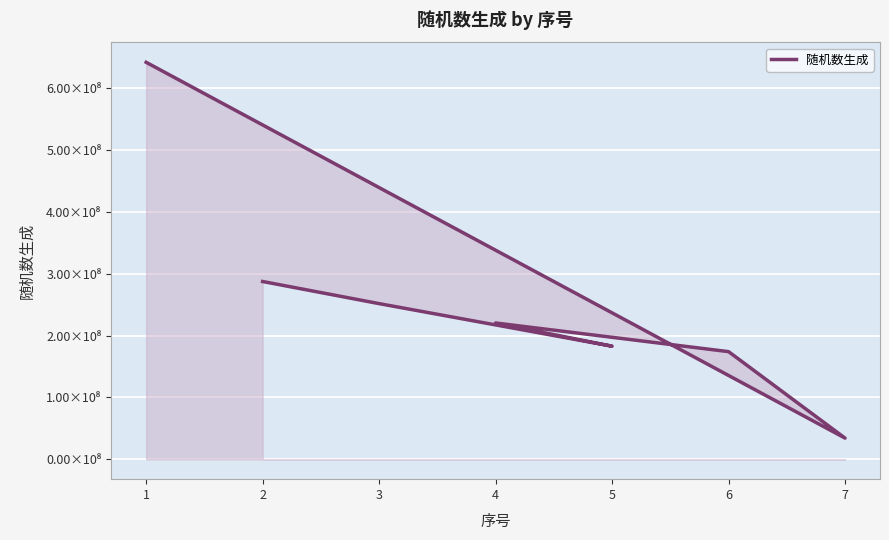

Between 3 and 2, which is larger?

2